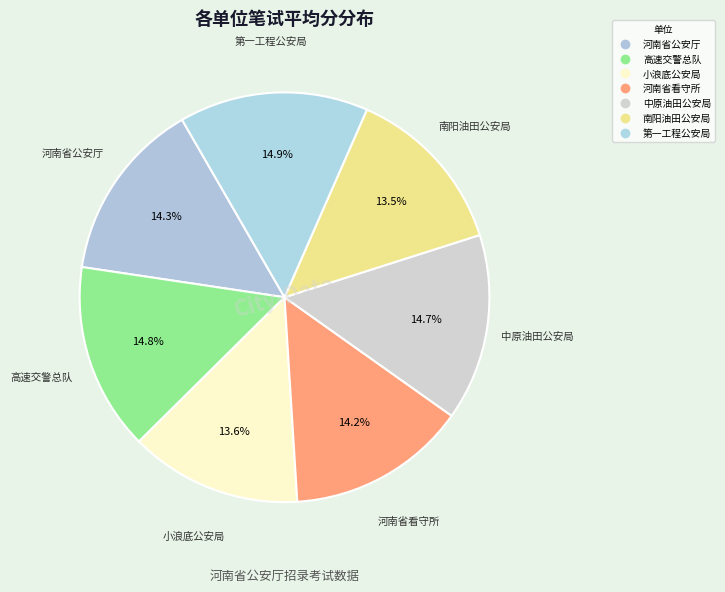

The 高速交警总队 slice represents 15% of the pie. True or false?

True